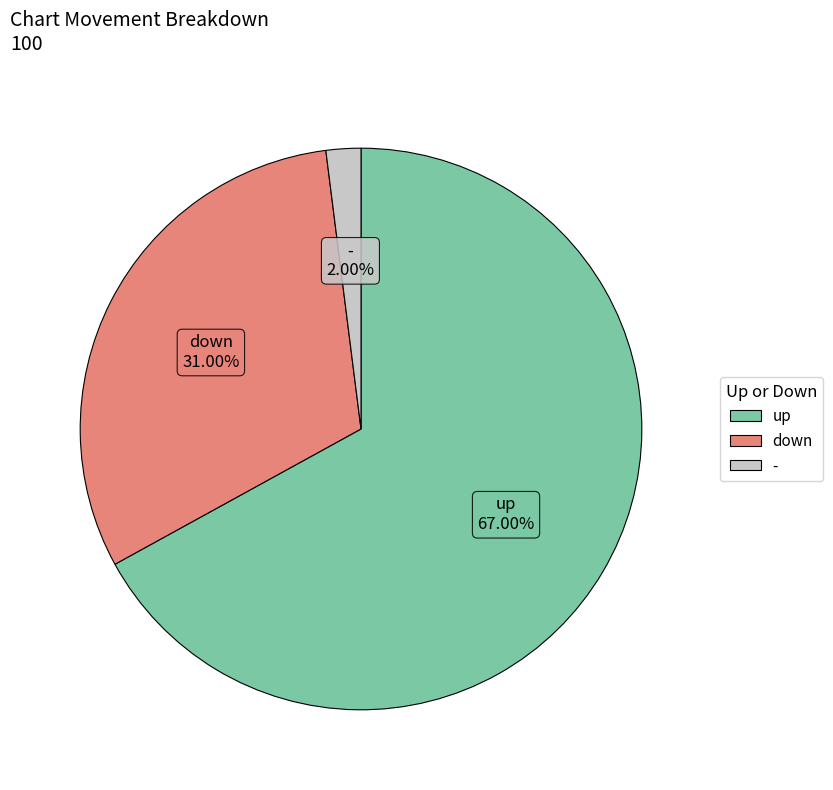

To the nearest percent, what portion does down represent?

31%